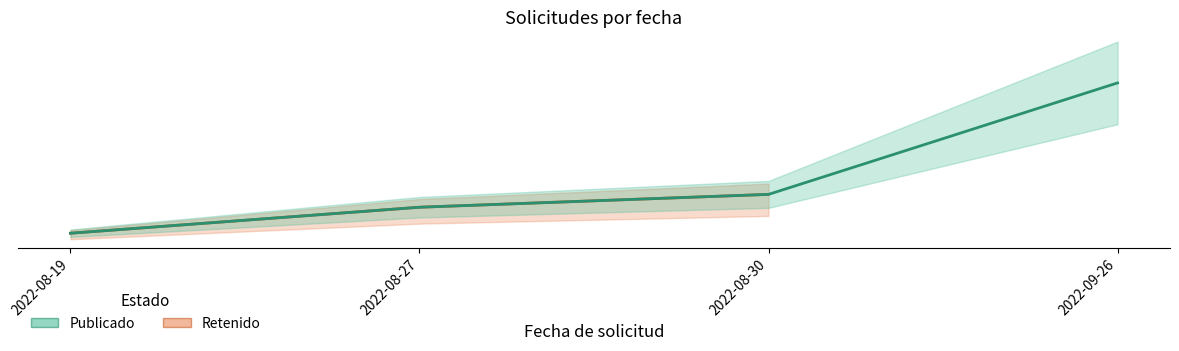

True or false: Retenido and Publicado intersect in this chart.

False